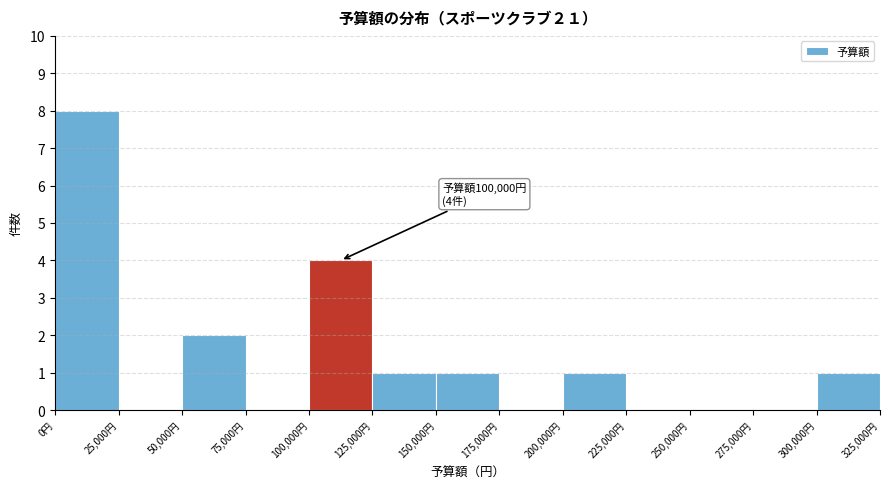

Which range on the x-axis has the tallest bar?

0 to 25000